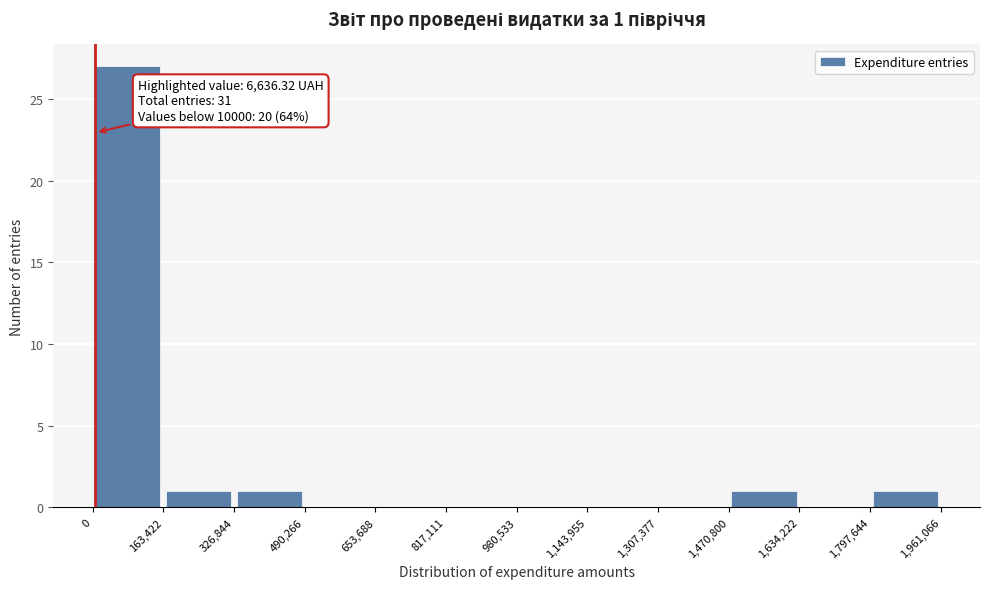

Which range on the x-axis has the tallest bar?

0 to 163,422